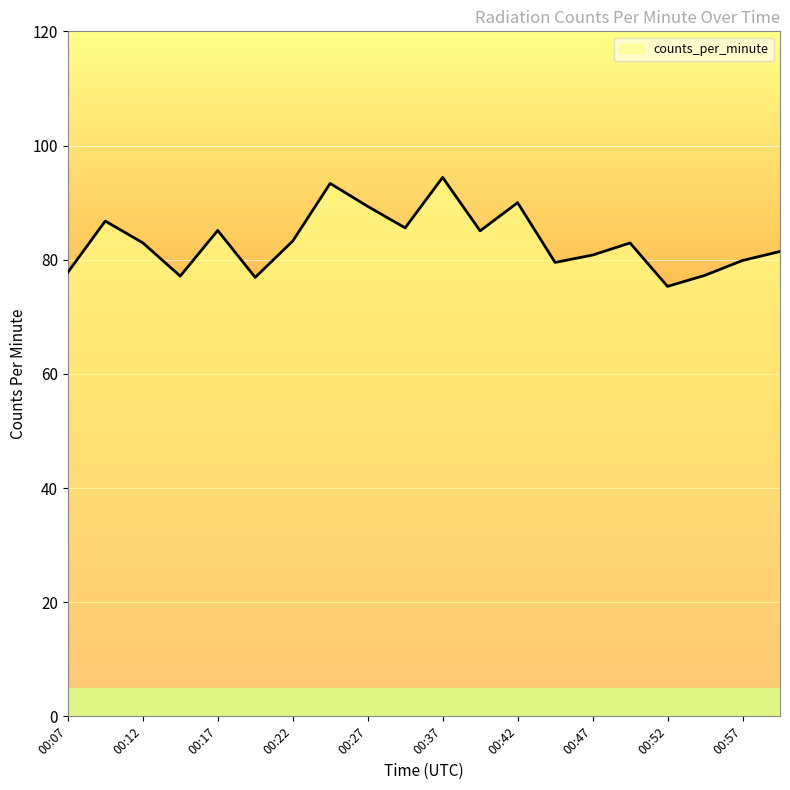

What is the greatest value displayed?

94.4